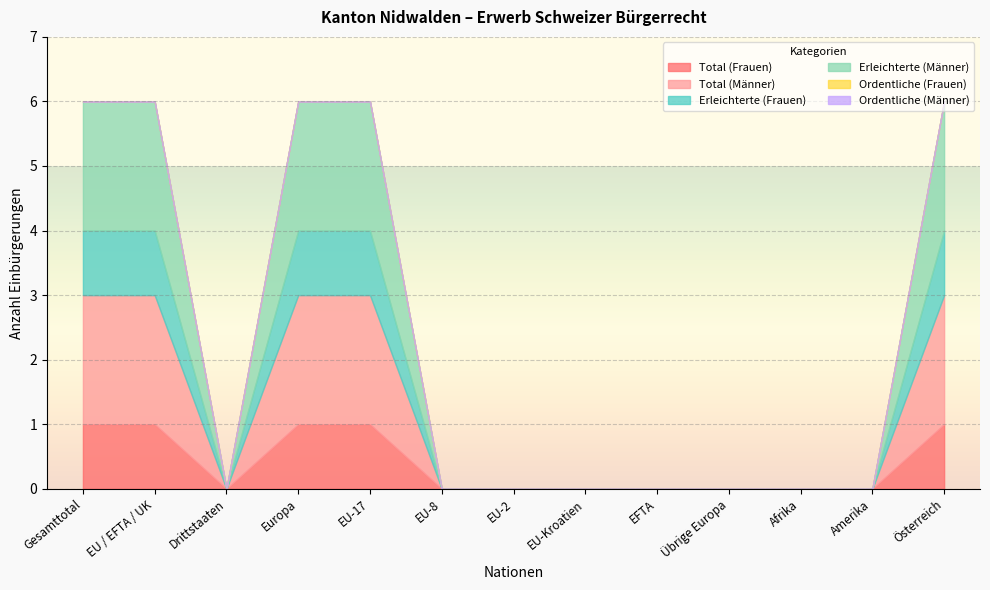

True or false: Erleichterte (Frauen) and Erleichterte (Männer) cross at least once.

False